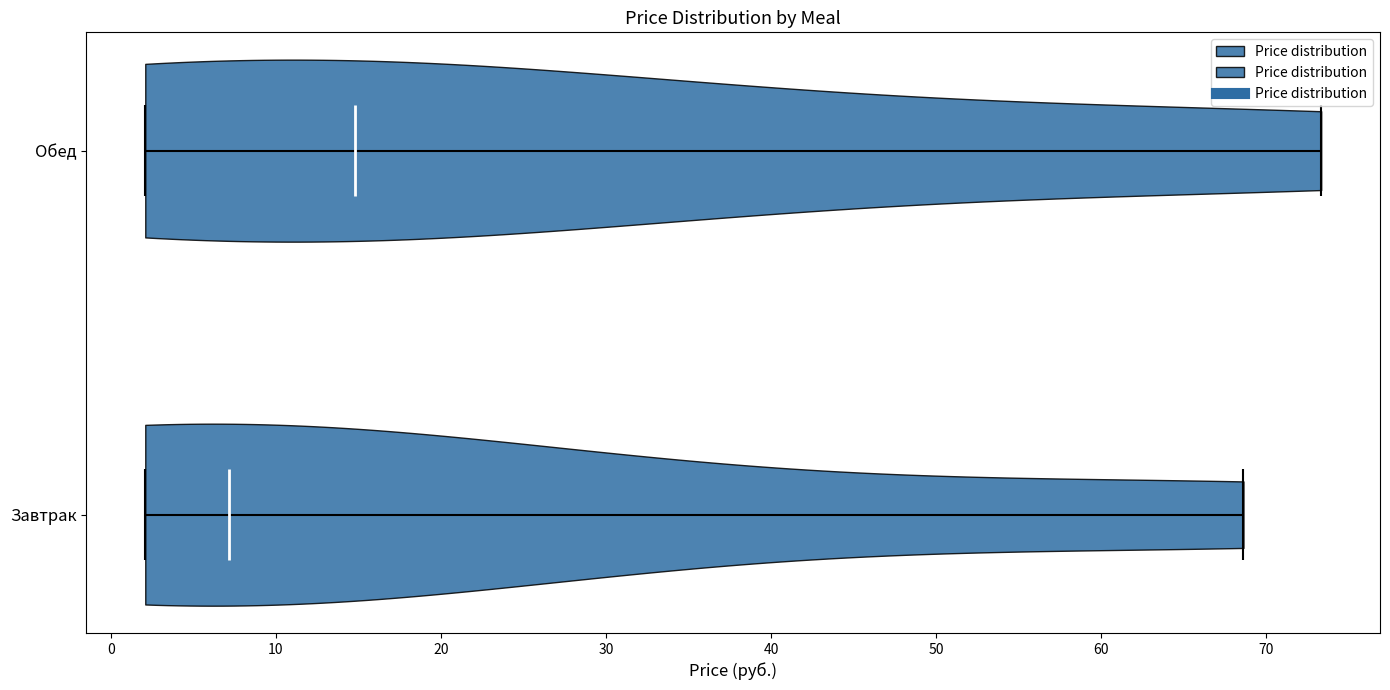

Reading bottom to top, read every violin against the x-axis: where its median line is, and the lowest and highest points it reaches. The values are not printed on the chart, so give them approximately, as read against the axis.

Завтрак: median line 7, lowest point 2, highest point 69
Обед: median line 15, lowest point 2, highest point 73